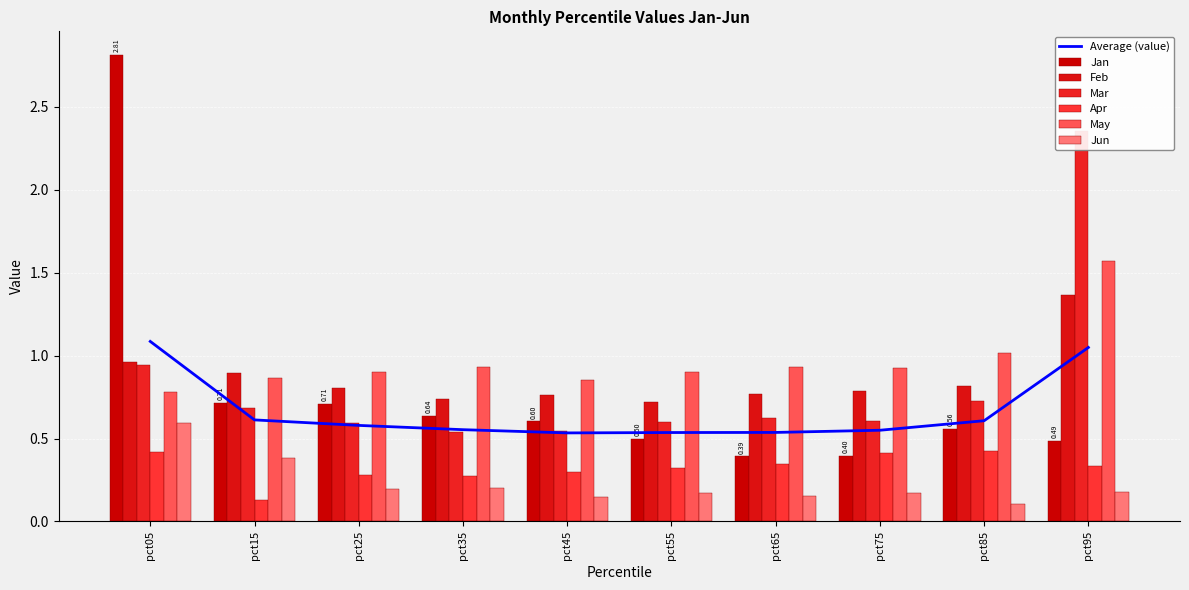

Rank the series by their maximum value, from highest to lowest.

Jan, Mar, May, Feb, Jun, Apr